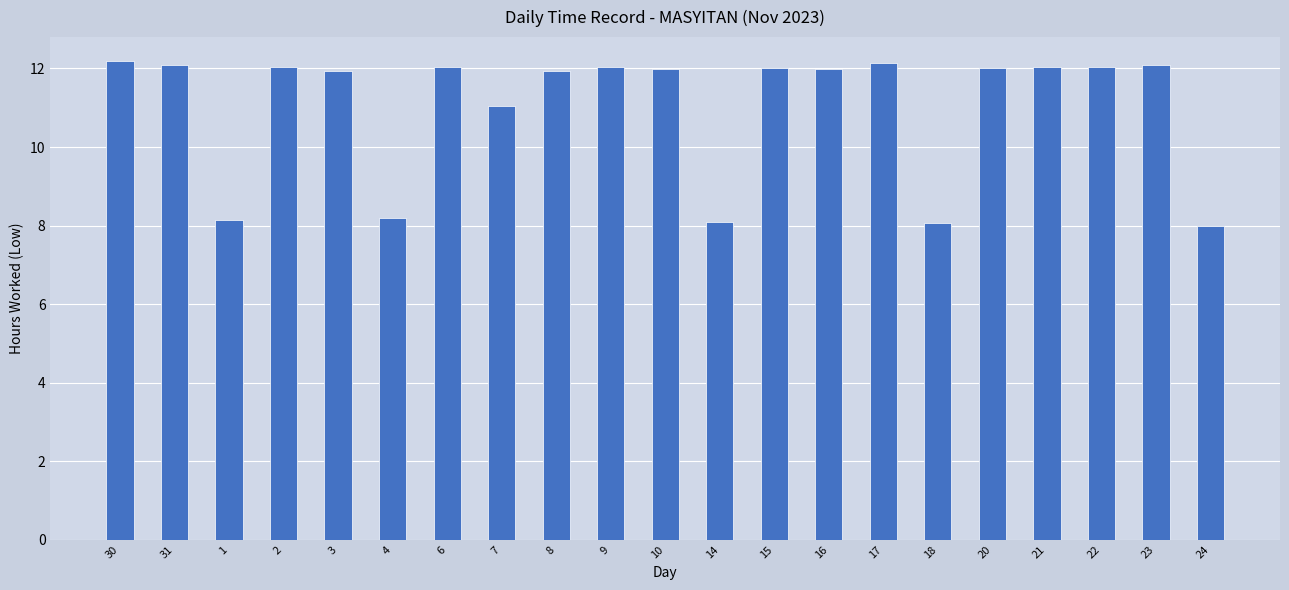

Where is the data nearest to the value 10?

7